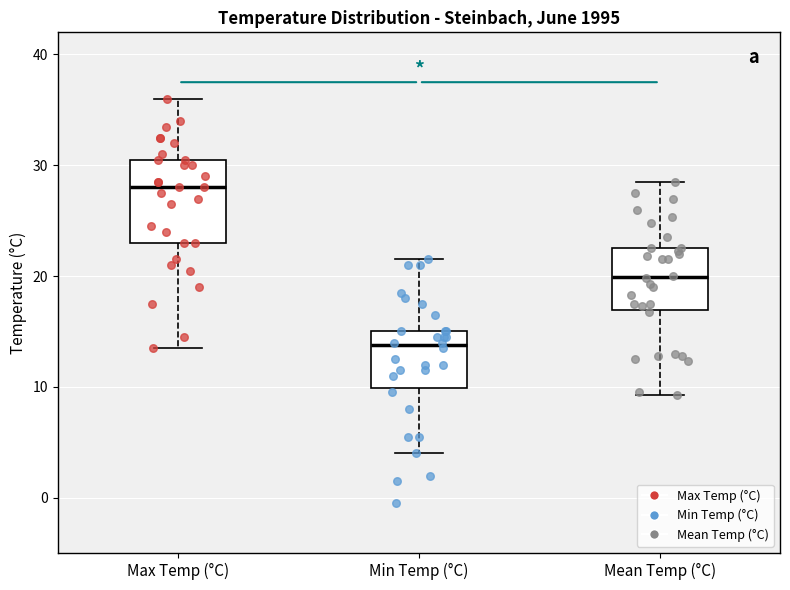

Reading left to right, read every box against the y-axis: the position of its median line, the range the box covers, and the ends of its whiskers. The values are not printed on the chart, so give them approximately, as read against the axis.

Max Temp (°C): median 28, box 23 to 31, whiskers 14 to 36
Min Temp (°C): median 14, box 10 to 15, whiskers 4 to 22
Mean Temp (°C): median 20, box 17 to 23, whiskers 9 to 29